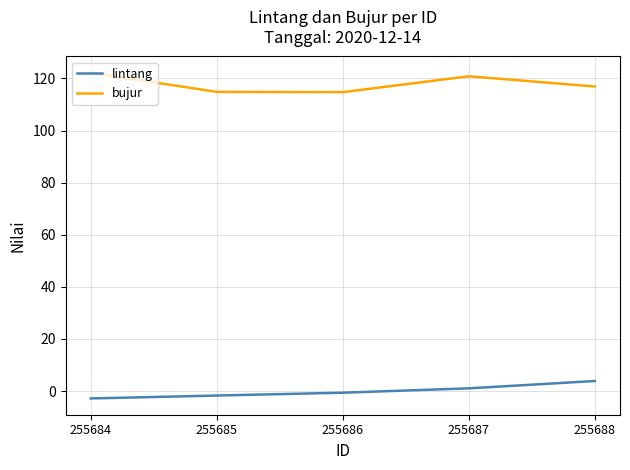

True or false: bujur and lintang intersect in this chart.

False